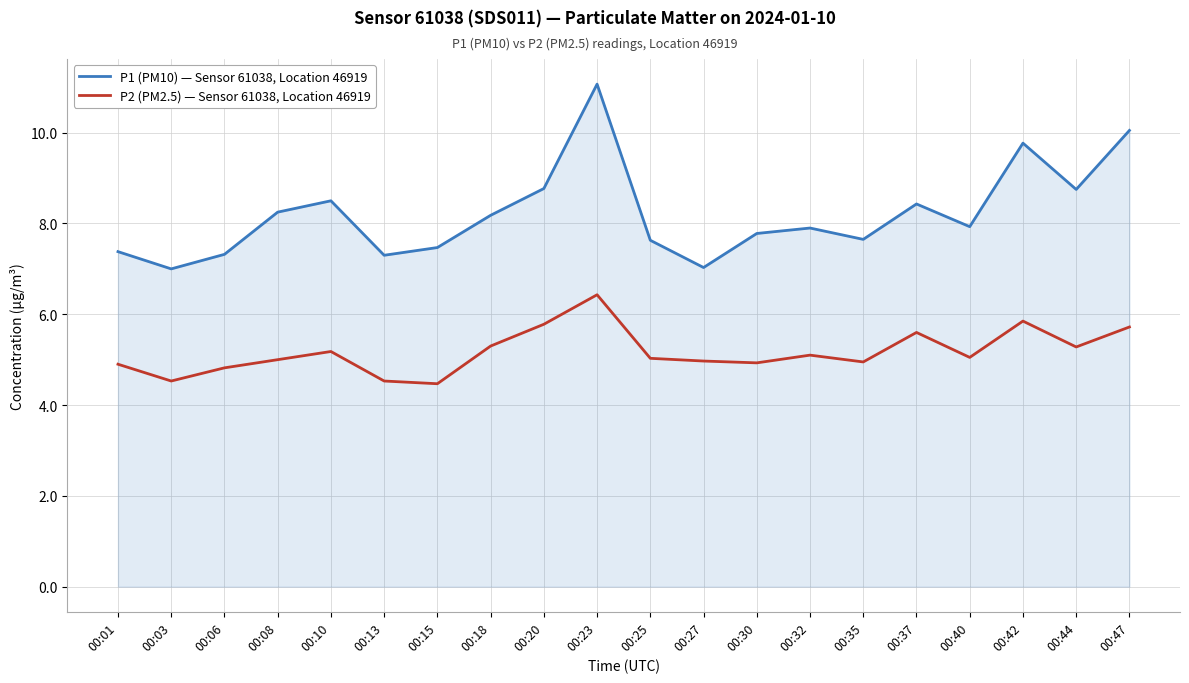

At which category does P2 (PM2.5) — Sensor 61038, Location 46919 reach its first local valley?

00:03